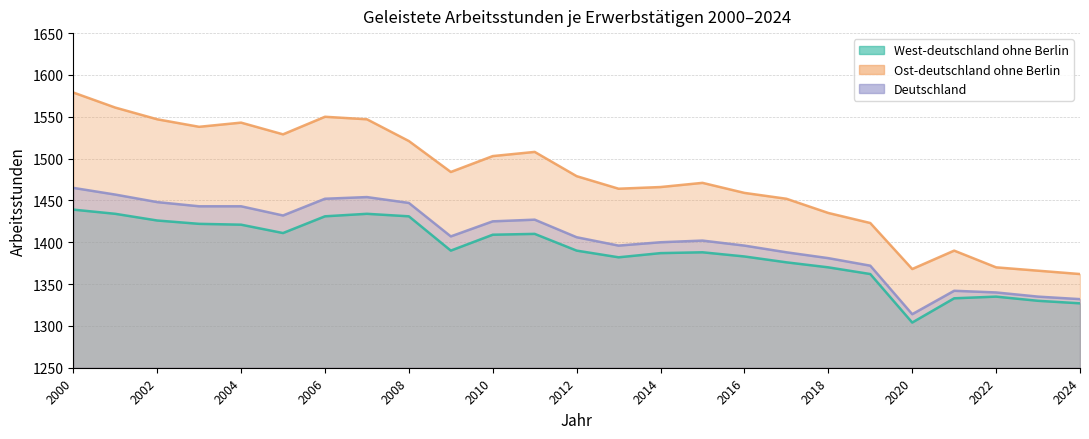

What are all the series names shown in the legend?

West-deutschland ohne Berlin, Ost-deutschland ohne Berlin, Deutschland